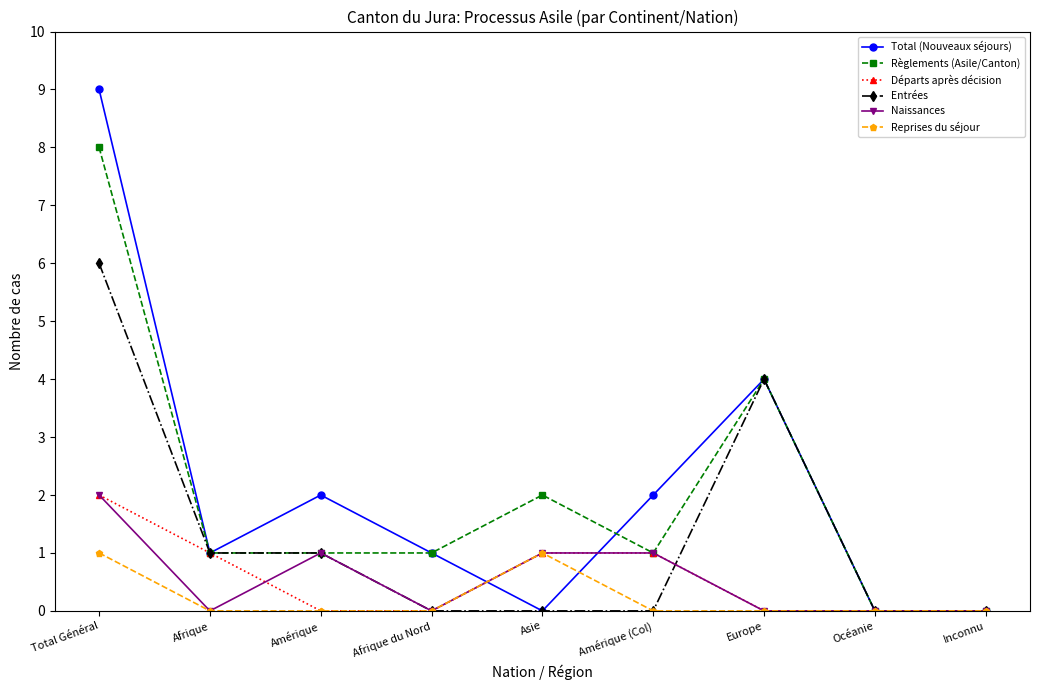

What is the difference between the second highest and minimum values in the Règlements (Asile/Canton) series?

4